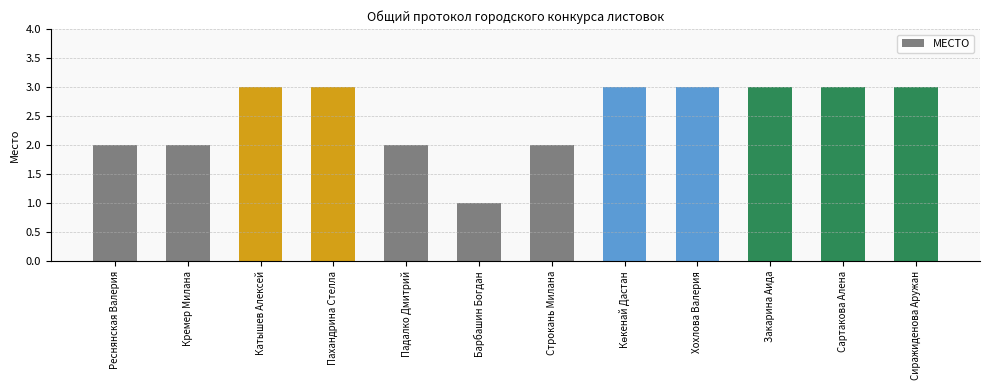

What is the sum of the values at Строкань Милана and Сиражиденова Аружан?

5